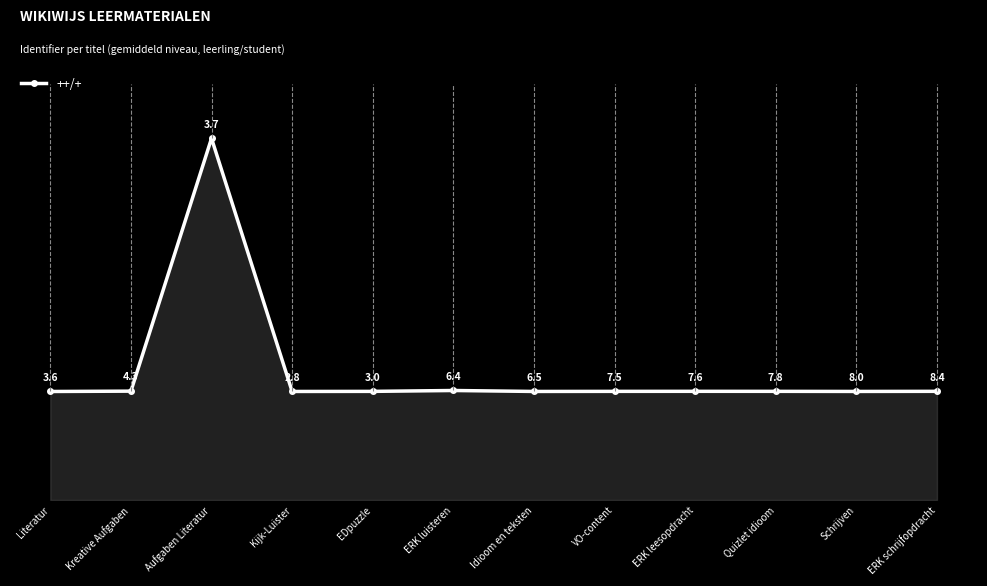

At which category does the data reach its first local peak?

Aufgaben Literatur